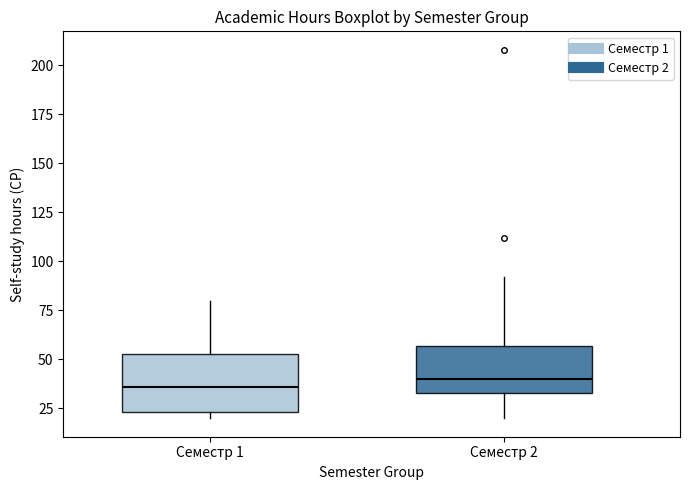

Which box is the tallest, from its lower edge to its upper edge?

Семестр 1